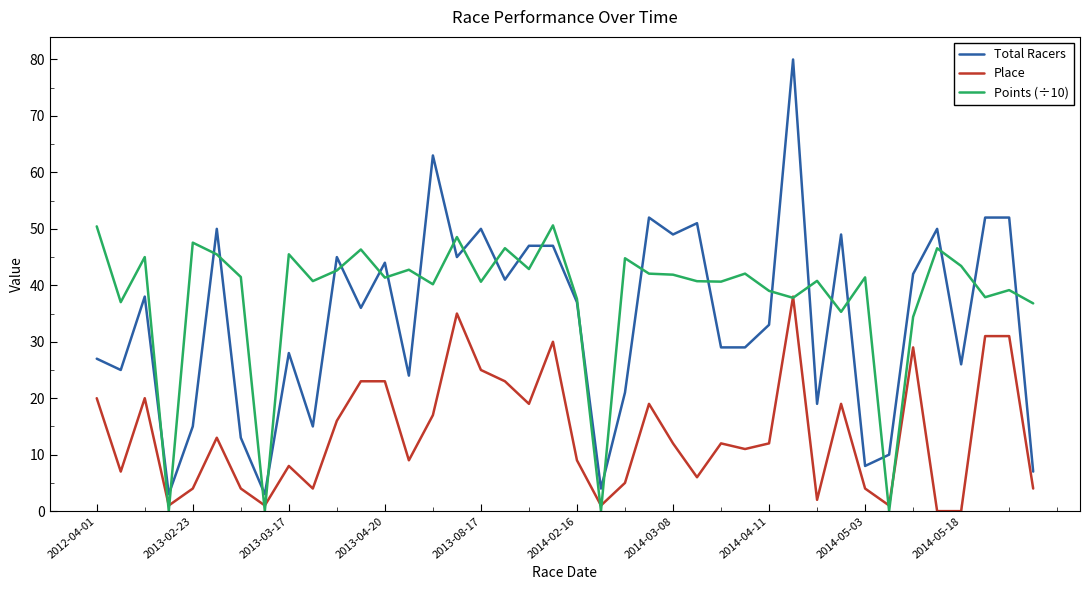

Count the number of categories in the chart.

40